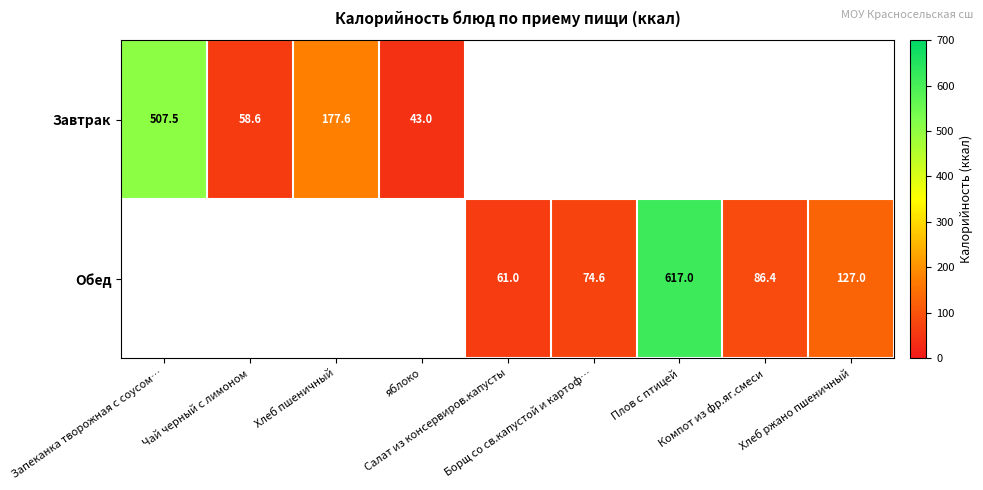

Is the value of Обед at Плов с птицей greater than the value of Завтрак at Плов с птицей?

No